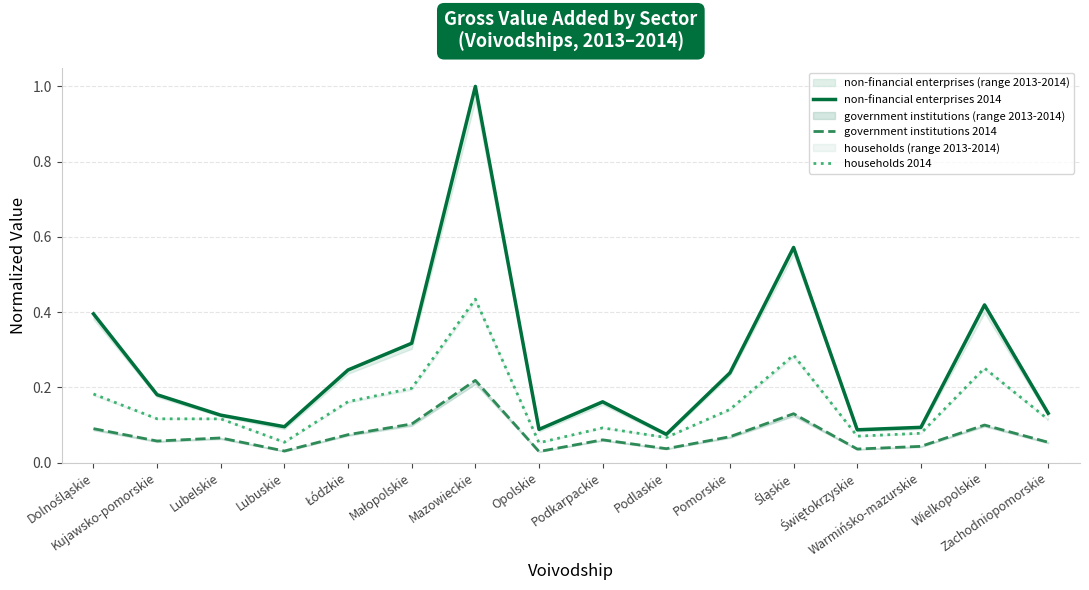

What is the value of the households 2014 point at the 3rd from the left?

0.1